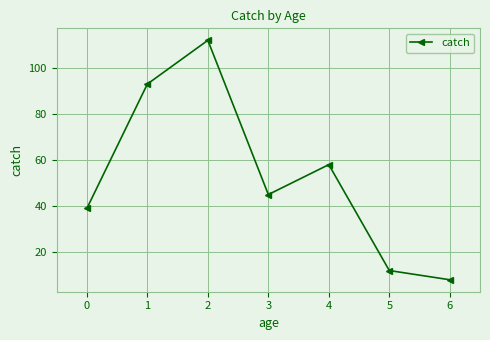

What is the value of the 2nd point from the left?

93